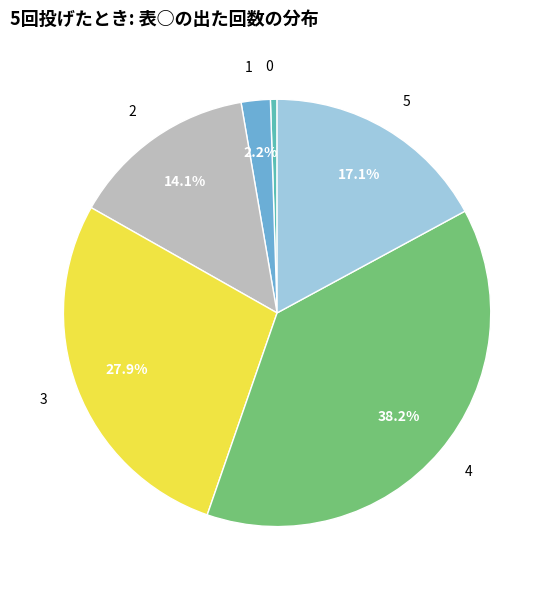

Which category has the biggest portion of the pie?

4